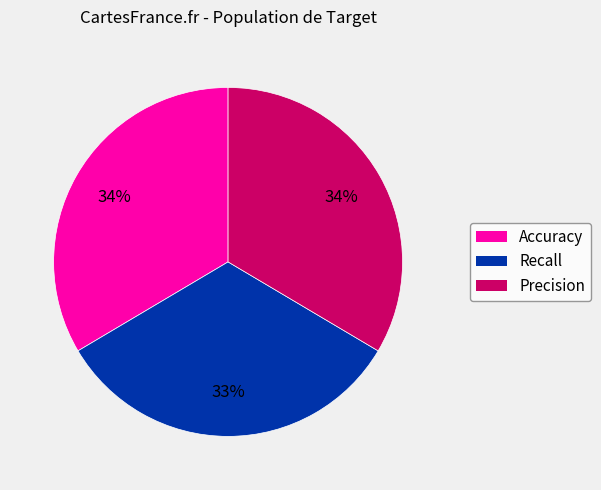

To the nearest percent, what is the average slice percentage?

33%